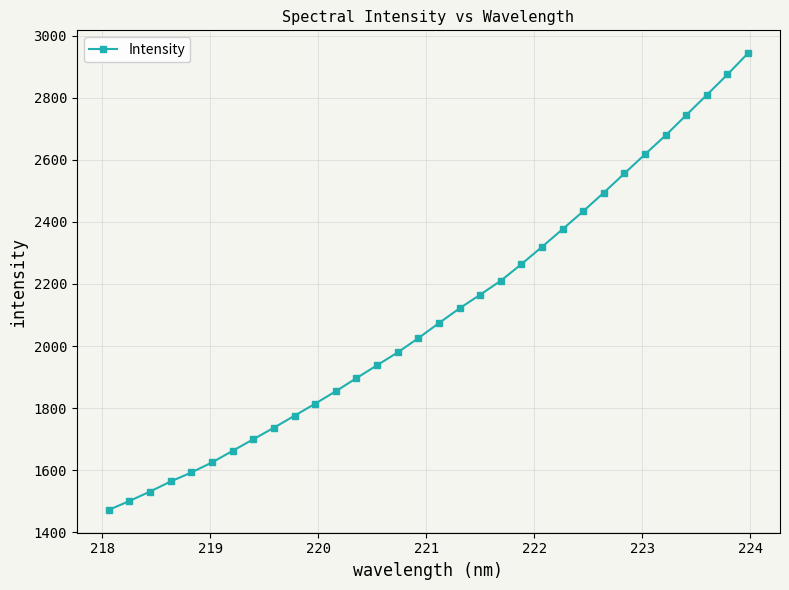

What is the maximum value shown in the chart?

2943.6